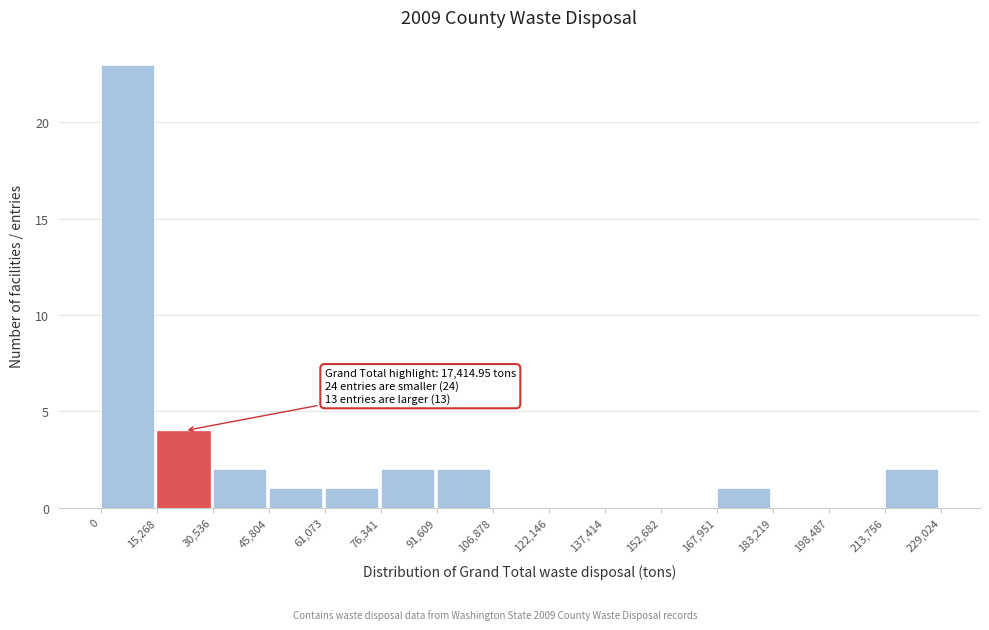

Which range on the x-axis has the tallest bar?

0 to 15,268